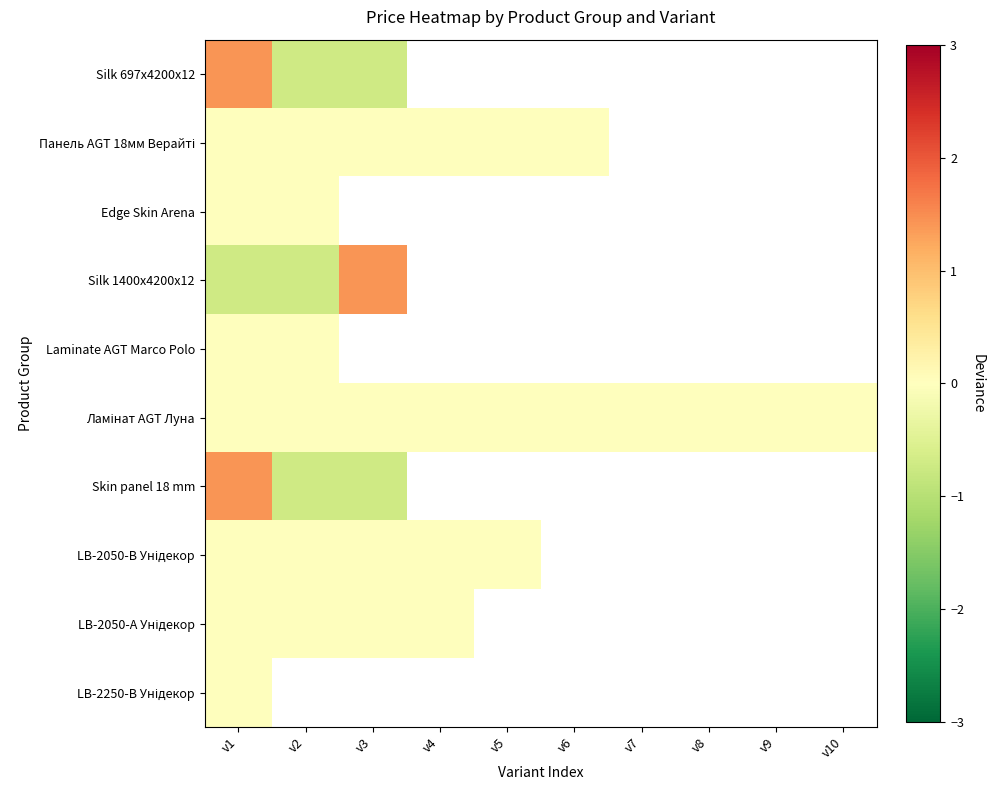

Which series has the largest range (max minus min)?

Silk 1400x4200x12